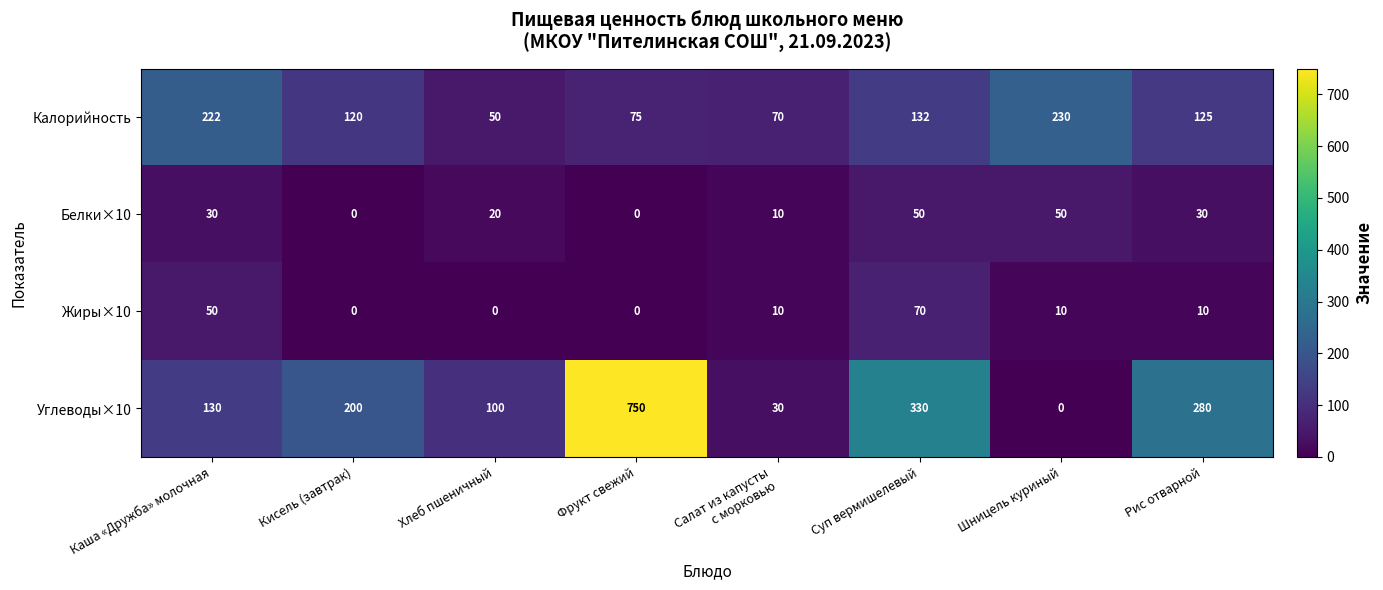

What is the maximum value shown in the chart?

750